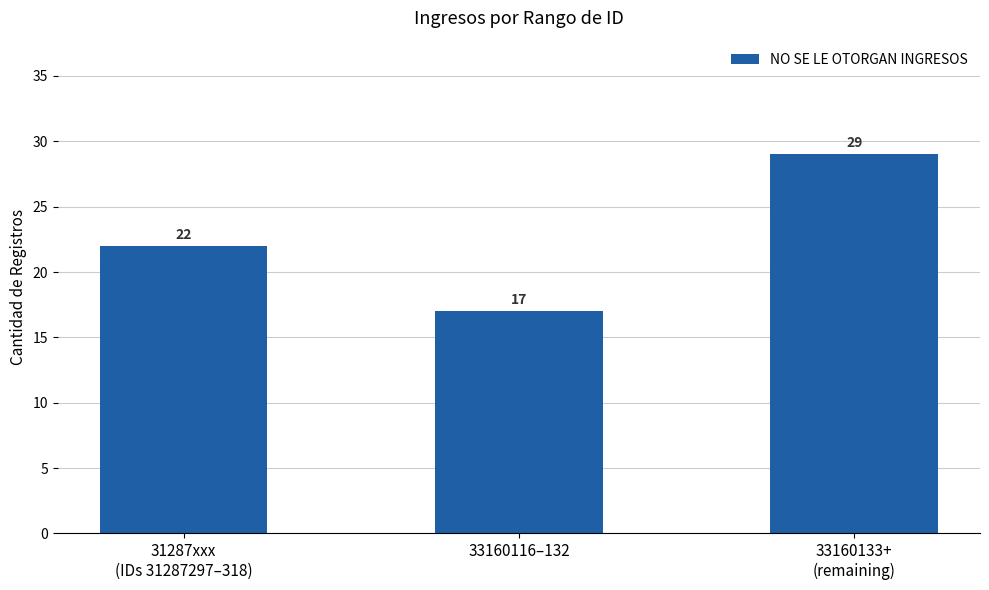

True or false: the data shows 17 at 33160116–132.

True